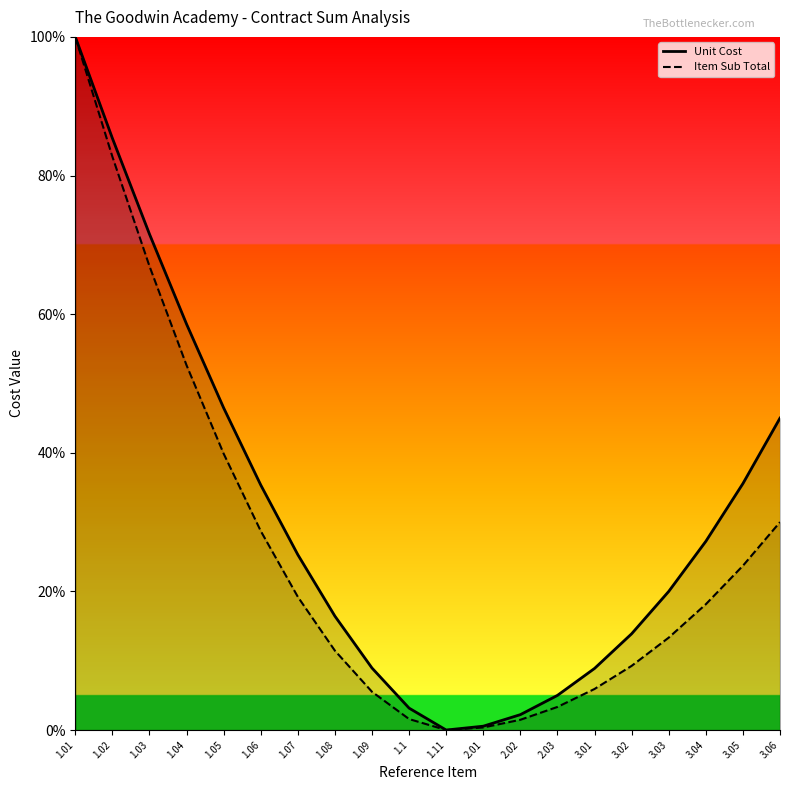

Between 1.05 and 1.1, which series saw the biggest shift?

Unit Cost